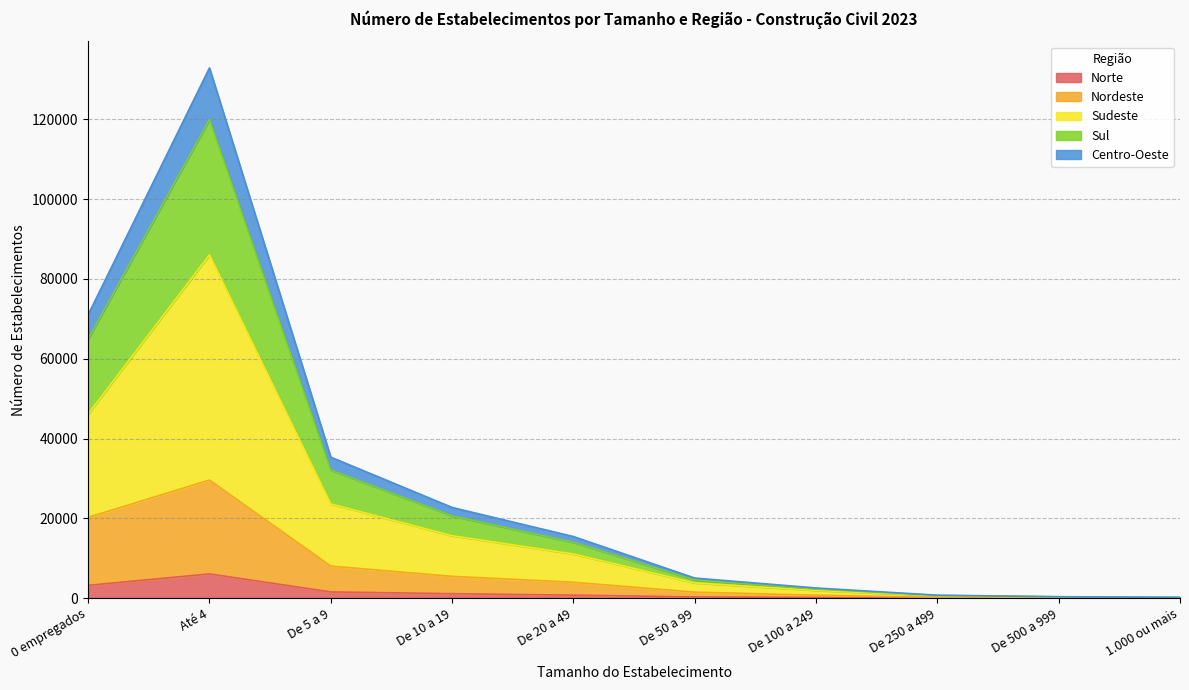

Reading left to right, what are all the values shown in this chart?

Norte: 0 empregados=3199	Até 4=6060	De 5 a 9=1542	De 10 a 19=1102	De 20 a 49=738	De 50 a 99=281	De 100 a 249=155	De 250 a 499=57	De 500 a 999=26	1.000 ou mais=16
Nordeste: 0 empregados=20233	Até 4=29590	De 5 a 9=8016	De 10 a 19=5447	De 20 a 49=3962	De 50 a 99=1489	De 100 a 249=723	De 250 a 499=177	De 500 a 999=100	1.000 ou mais=57
Sudeste: 0 empregados=46160	Até 4=86037	De 5 a 9=23603	De 10 a 19=15628	De 20 a 49=11058	De 50 a 99=3792	De 100 a 249=1925	De 250 a 499=578	De 500 a 999=294	1.000 ou mais=165
Sul: 0 empregados=64947	Até 4=119949	De 5 a 9=32076	De 10 a 19=20602	De 20 a 49=13964	De 50 a 99=4533	De 100 a 249=2267	De 250 a 499=659	De 500 a 999=316	1.000 ou mais=175
Centro-Oeste: 0 empregados=71043	Até 4=132909	De 5 a 9=35333	De 10 a 19=22719	De 20 a 49=15427	De 50 a 99=5020	De 100 a 249=2534	De 250 a 499=724	De 500 a 999=347	1.000 ou mais=184